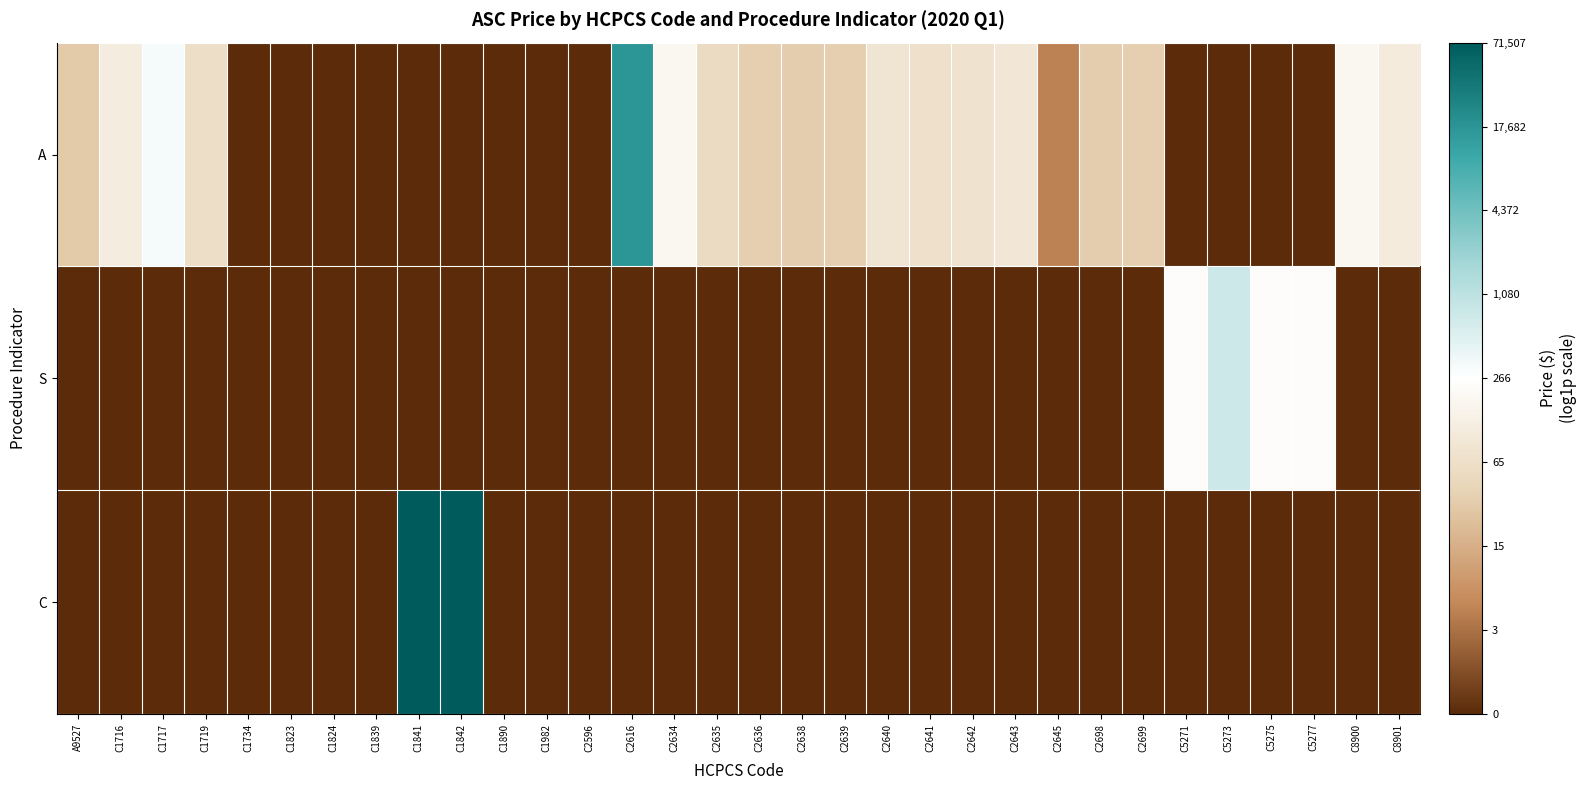

List the series in order of their peak value, highest first.

C, A, S